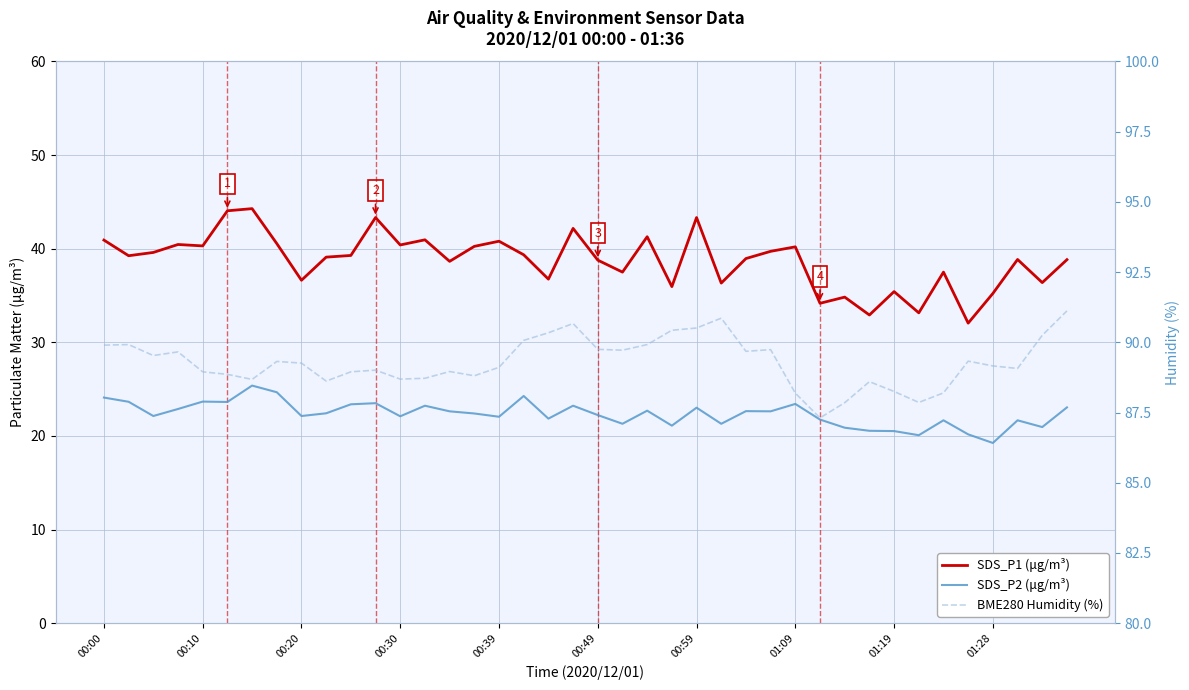

At how many categories does at least one series exceed 40?

40